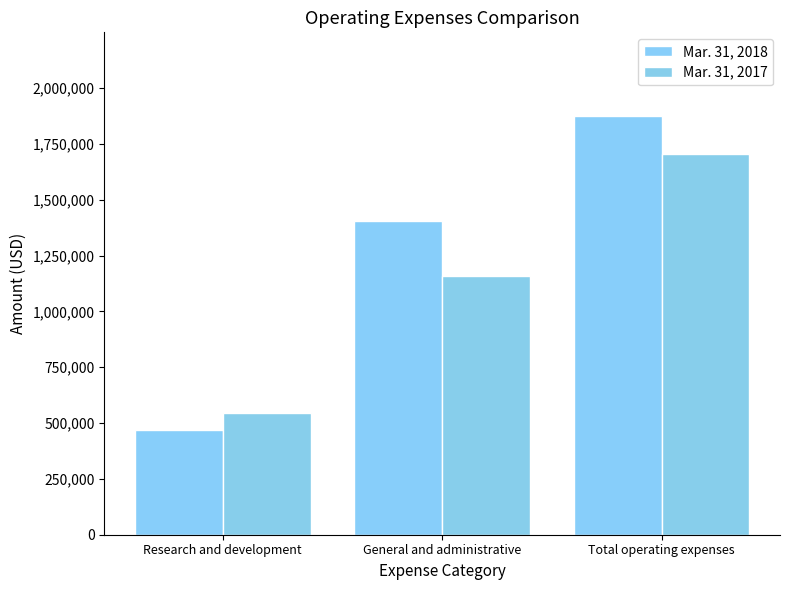

Is the value of Mar. 31, 2018 at General and administrative greater than the value of Mar. 31, 2017 at Research and development?

Yes